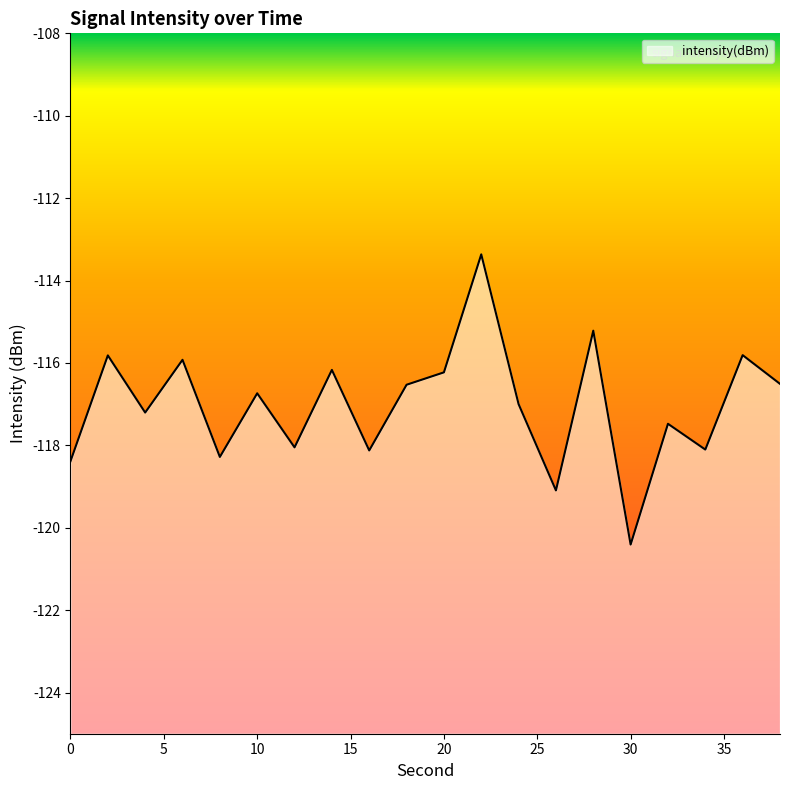

Reading right to left, list all the values displayed in this chart.

38=-116.5	36=-115.8	34=-118.1	32=-117.5	30=-120.4	28=-115.2	26=-119.1	24=-117.0	22=-113.4	20=-116.2	18=-116.5	16=-118.1	14=-116.2	12=-118.0	10=-116.7	8=-118.3	6=-115.9	4=-117.2	2=-115.8	0=-118.4